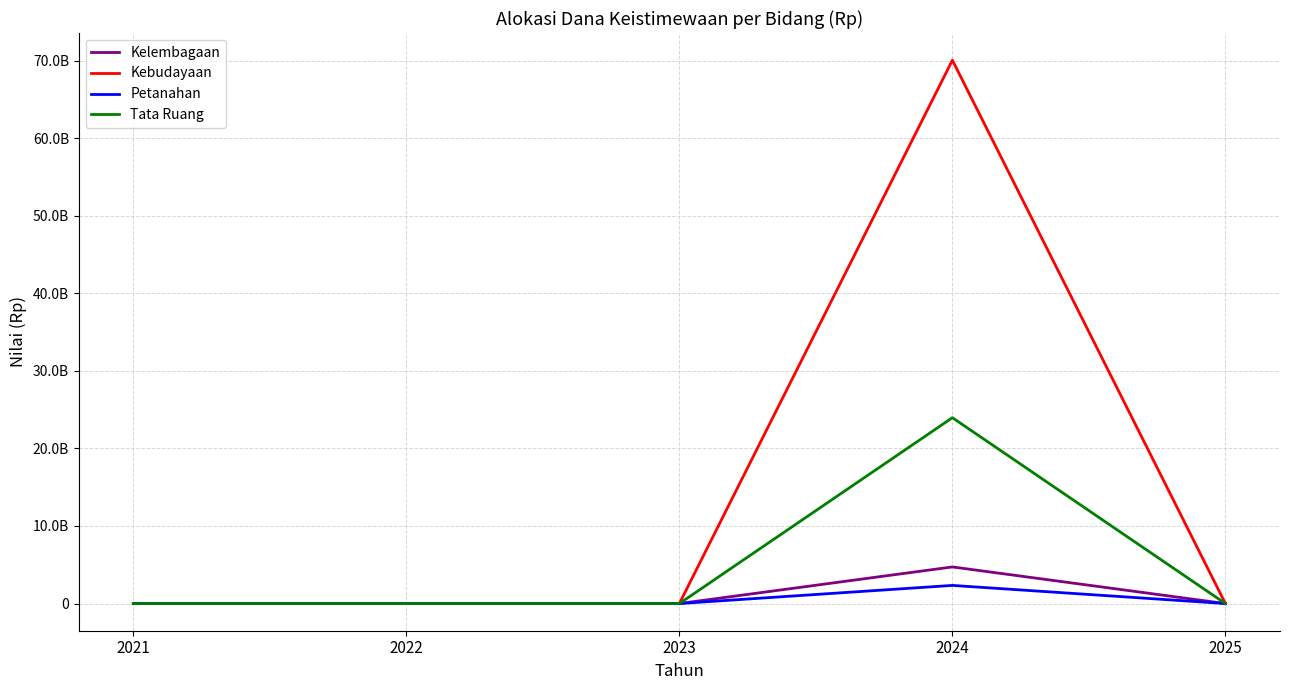

Reading left to right, what are all the values shown in this chart?

Kelembagaan: 0	0	0	4721781160	0
Kebudayaan: 0	0	0	70053652777	0
Petanahan: 0	0	0	2339490100	0
Tata Ruang: 0	0	0	23962281837	0